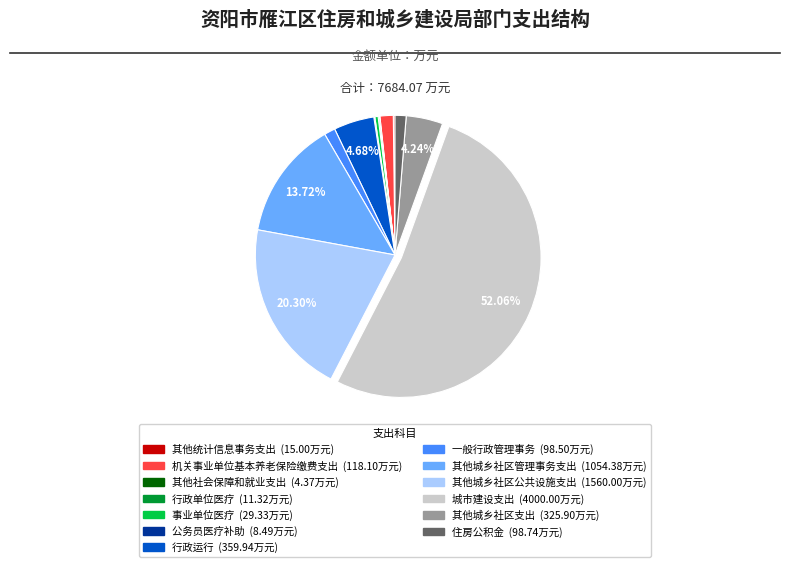

Does any single category account for the majority?

Yes